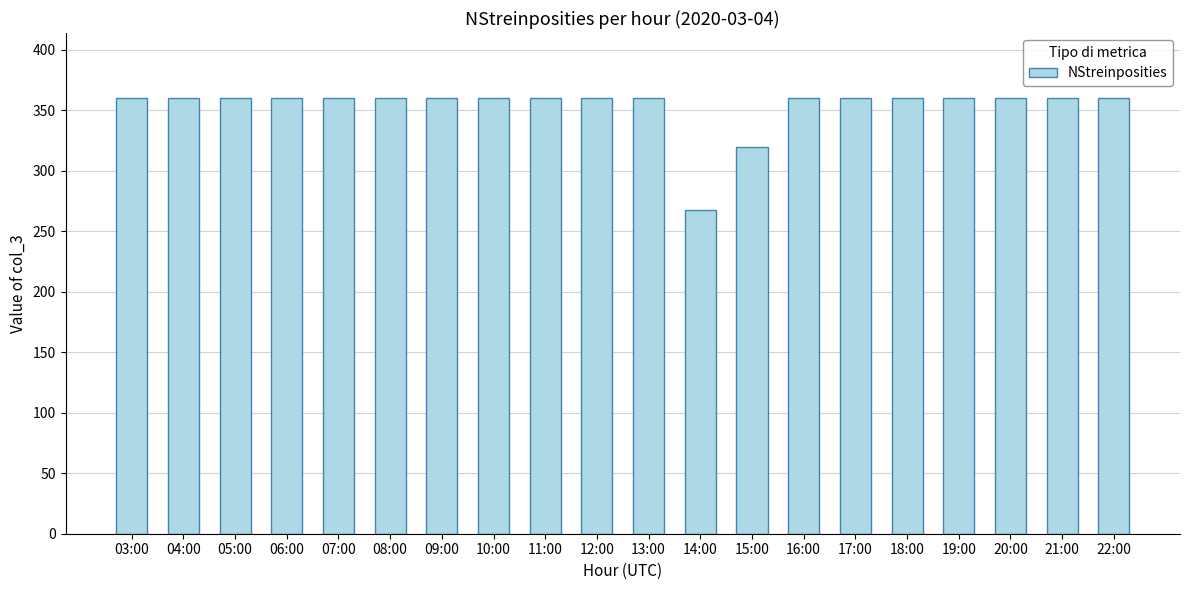

What is the difference between the maximum and minimum values?

92